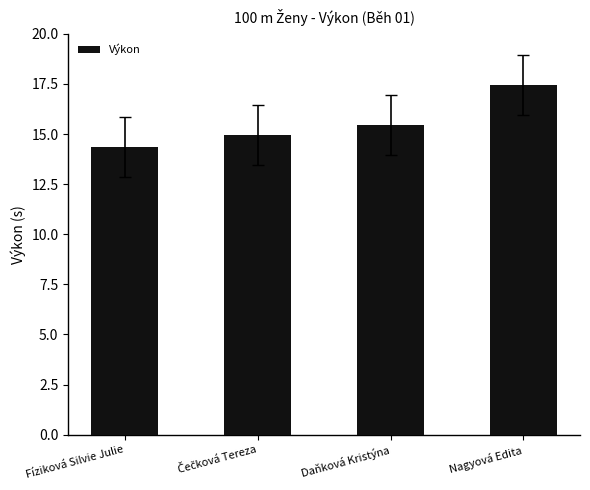

Which category has the highest value across all series?

Nagyová Edita